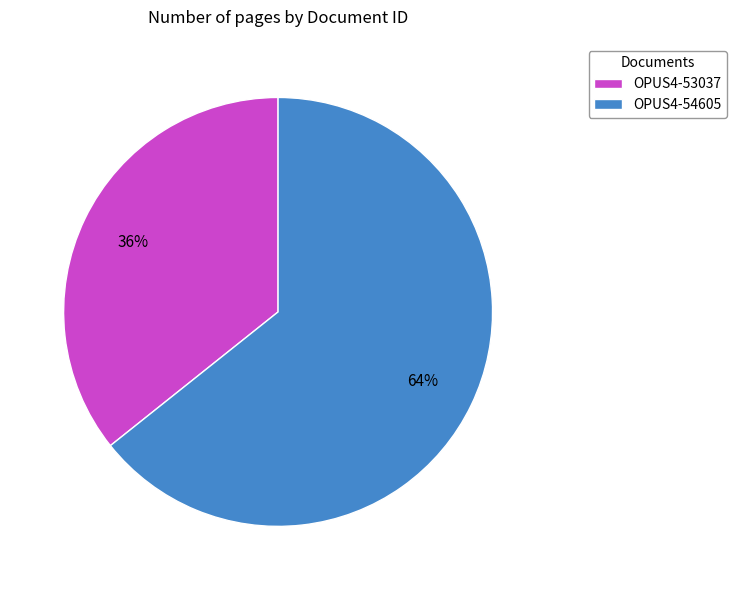

Which category accounts for the majority?

OPUS4-54605